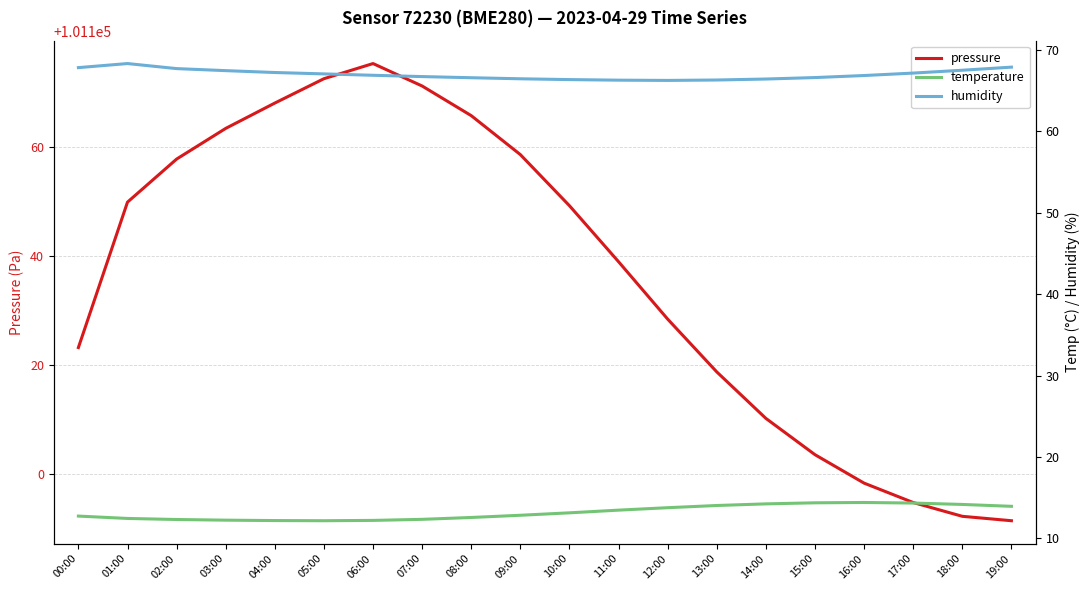

At which category is the sum across all series the highest?

06:00